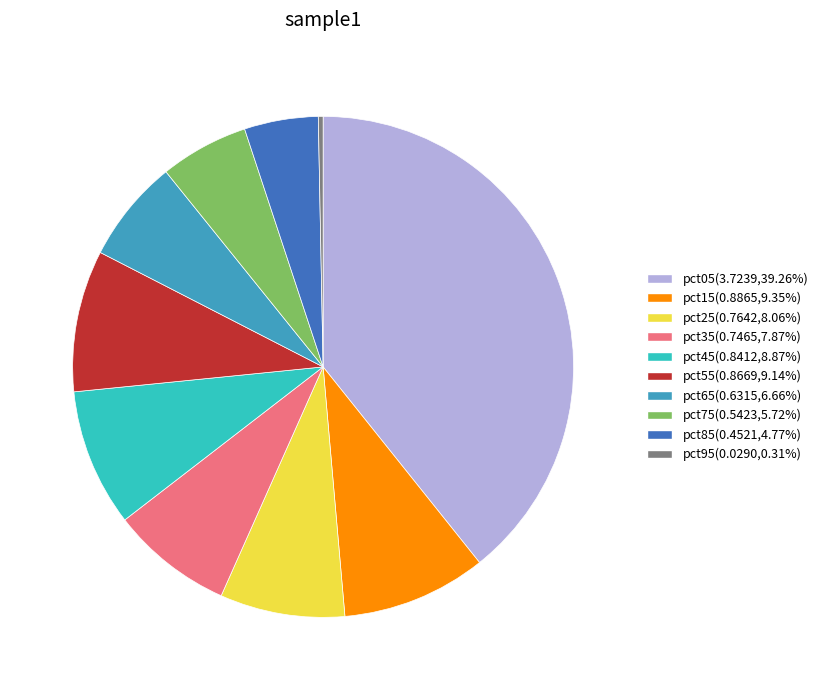

Count the number of slices in the pie.

10